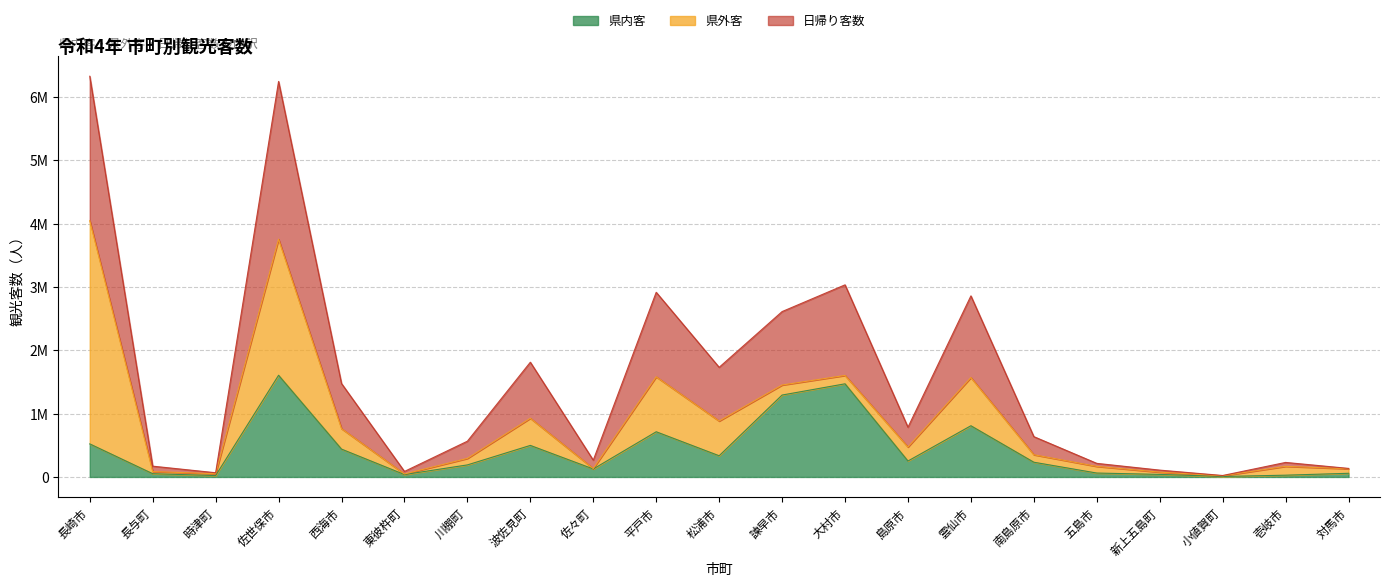

At which label is 県内客 closest to 806841?

雲仙市